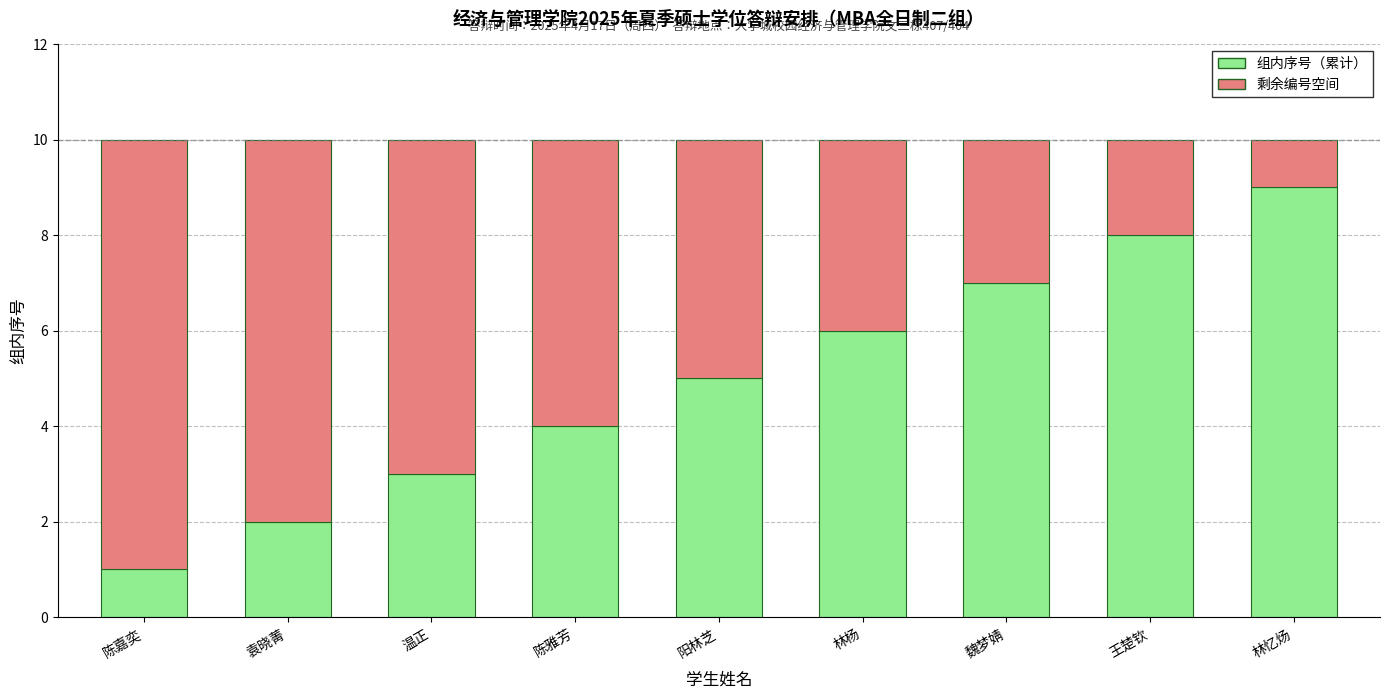

What is the total value across all series at 林杨?

10